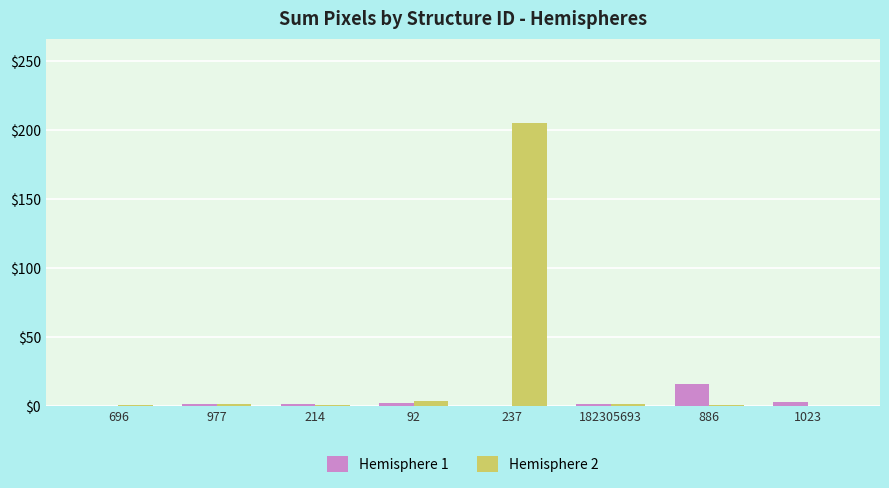

What is the sum of all Hemisphere 1 values?

26.2